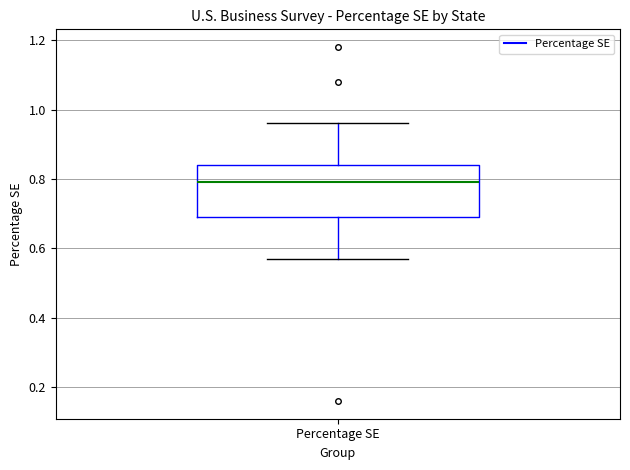

Where does the lower whisker of the box for Percentage SE end on the y-axis? The values are not printed on the chart, so give them approximately, as read against the axis.

0.58